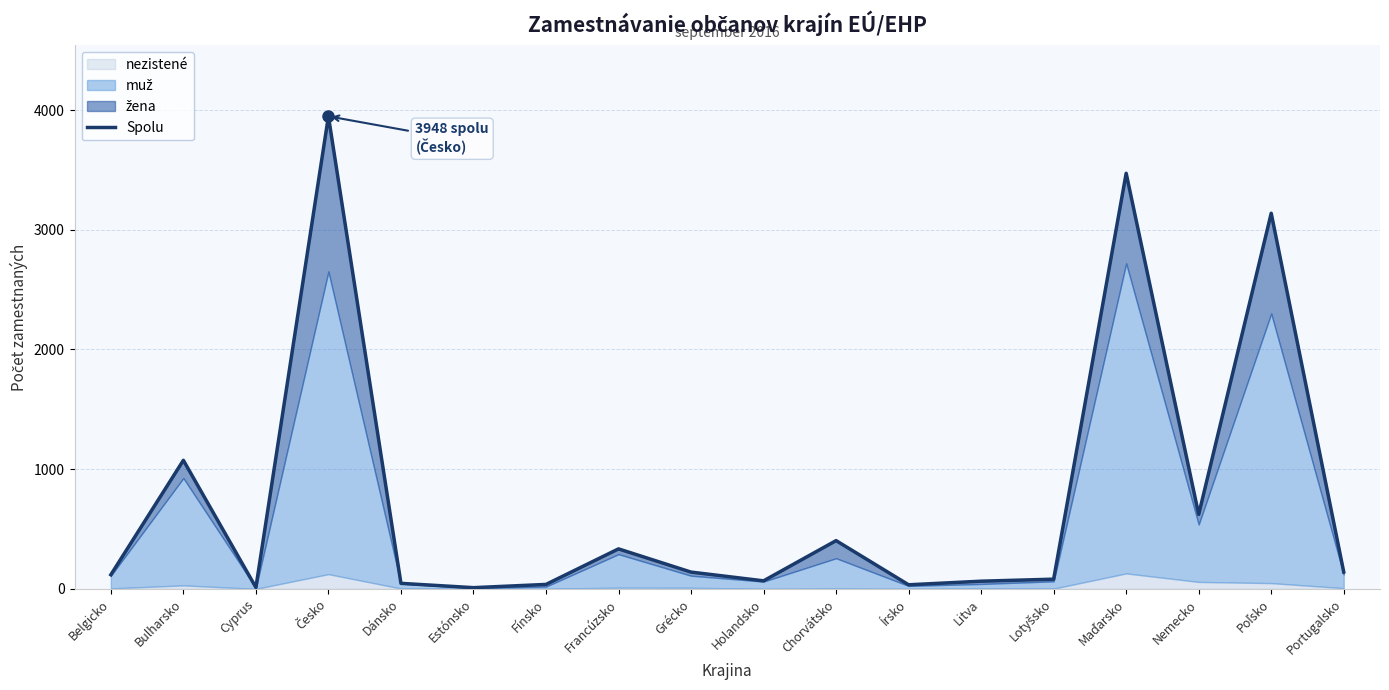

What is the difference between the maximum and second lowest values?

3936